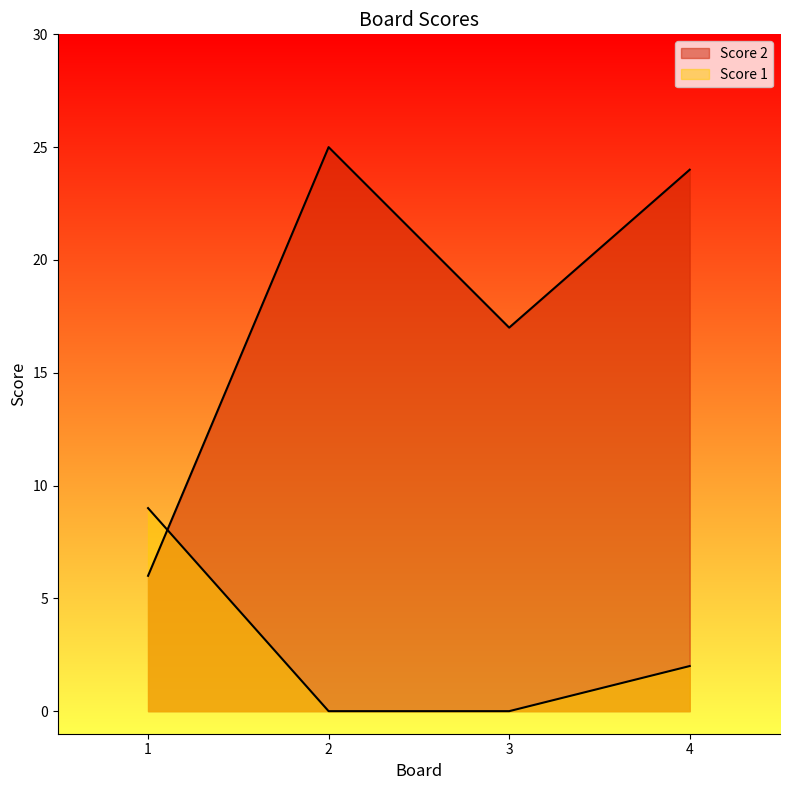

Reading left to right, extract all data points from this chart.

Score 2: 1=6	2=25	3=17	4=24
Score 1: 1=9	2=0	3=0	4=2